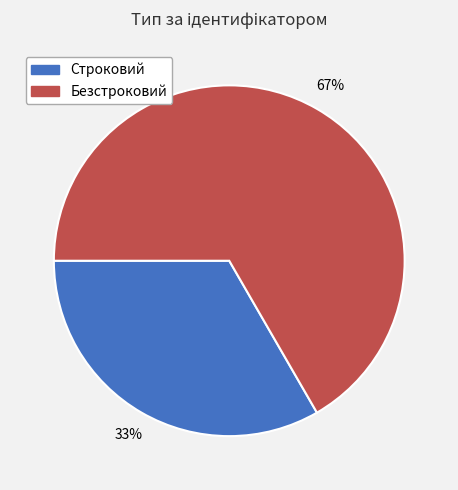

Is the sum of Безстроковий and Строковий greater than half?

Yes